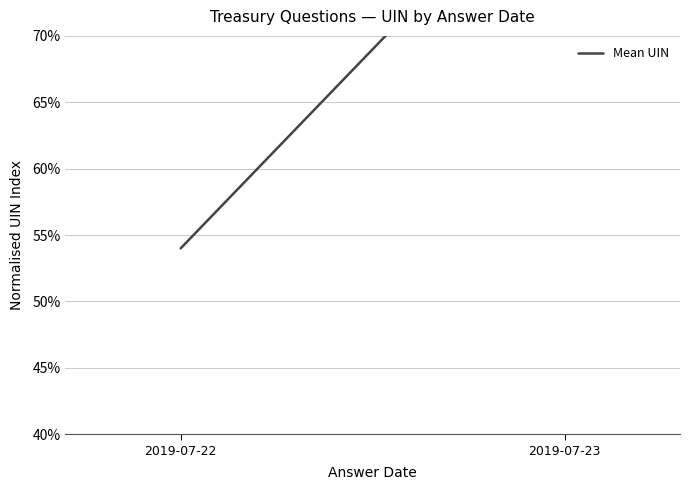

Reading left to right, list all the values displayed in this chart.

2019-07-22=54	2019-07-23=84